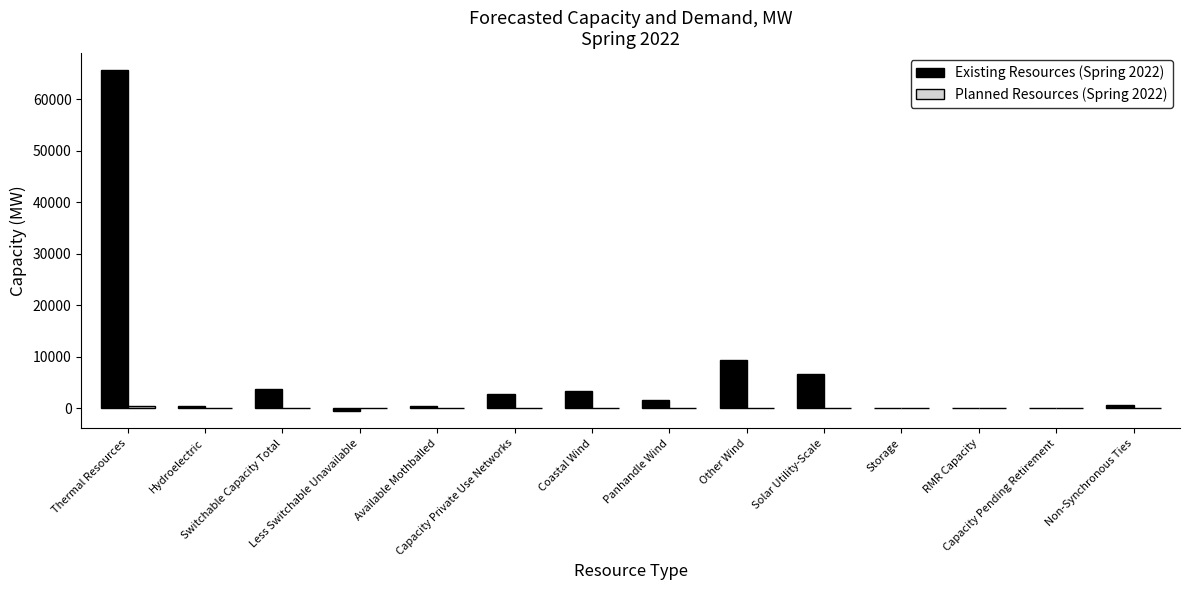

Does the chart contain stacked bars?

No